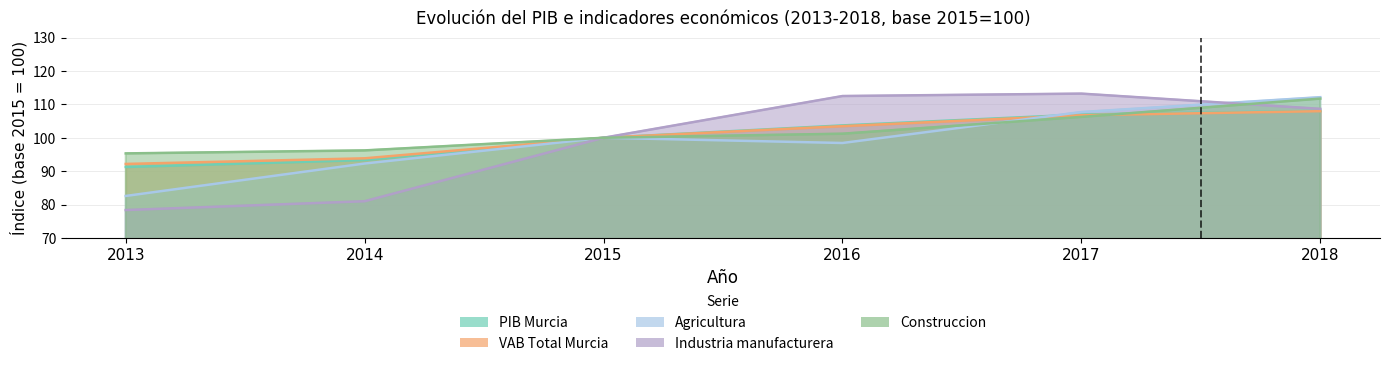

At which label does PIB Murcia reach its peak?

2018